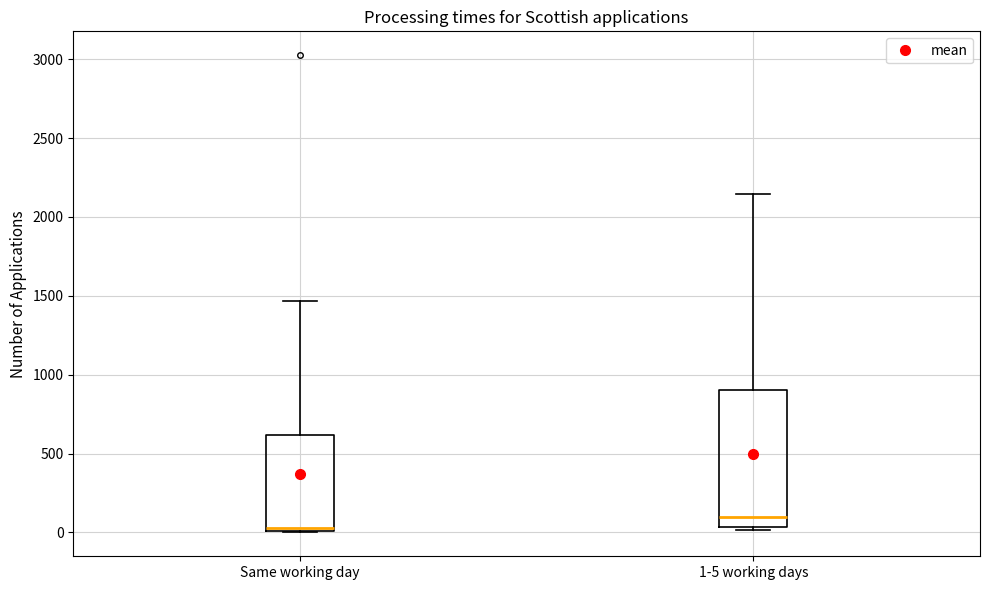

Reading left to right, read every box against the y-axis: the position of its median line, the range the box covers, and the ends of its whiskers. The values are not printed on the chart, so give them approximately, as read against the axis.

Same working day: median 50, box 0 to 600, whiskers 0 to 1450
1-5 working days: median 100, box 50 to 900, whiskers 0 to 2150